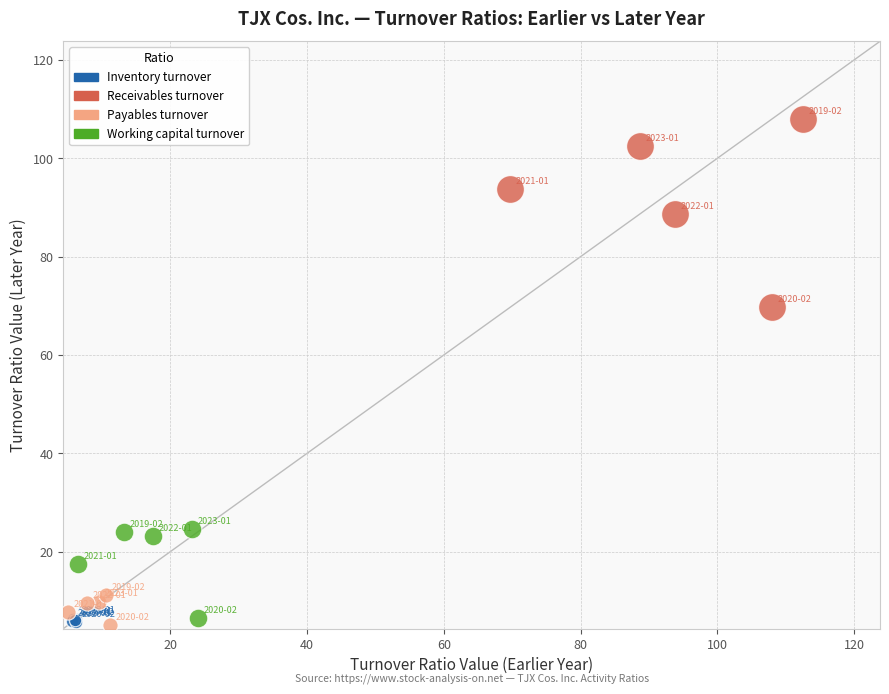

Which series reaches the maximum Y coordinate?

Receivables turnover